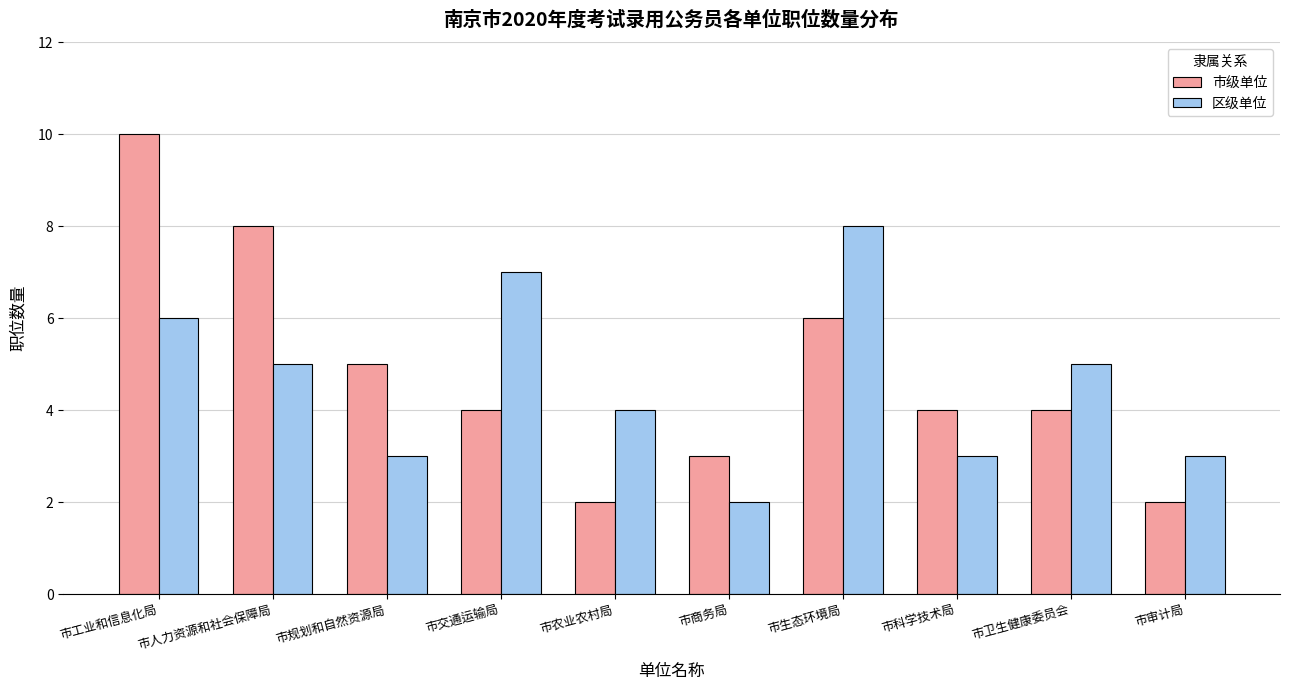

How many groups of bars are there?

10